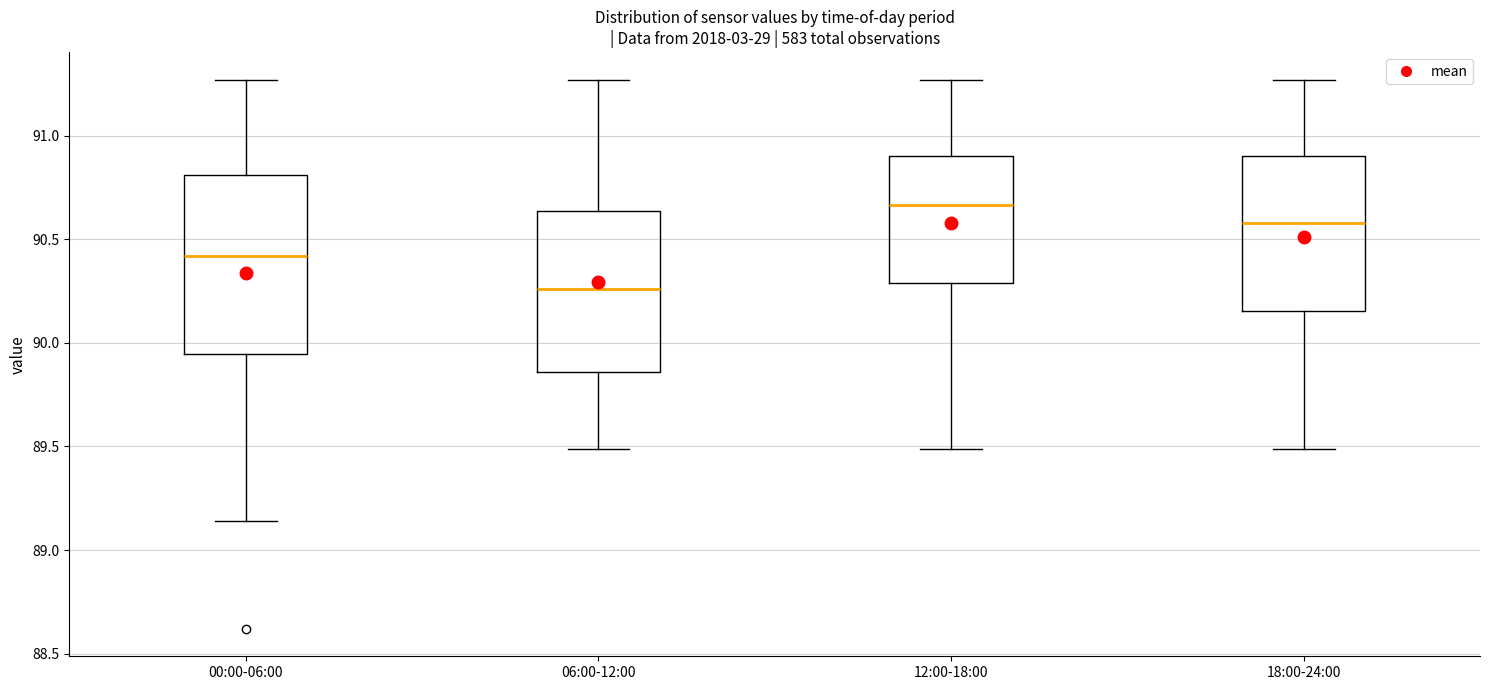

Which box's median line is the highest?

12:00-18:00